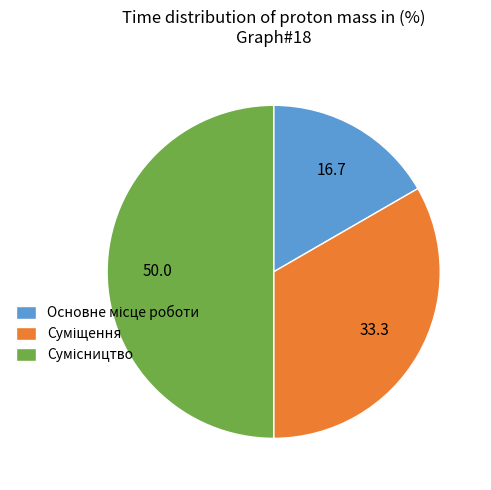

Does any single category account for the majority?

No